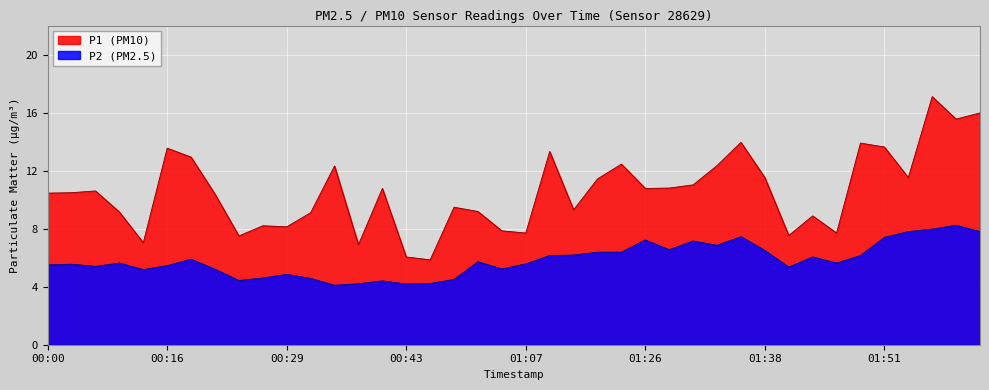

The P1 series shows 12.3 at 00:35. True or false?

True